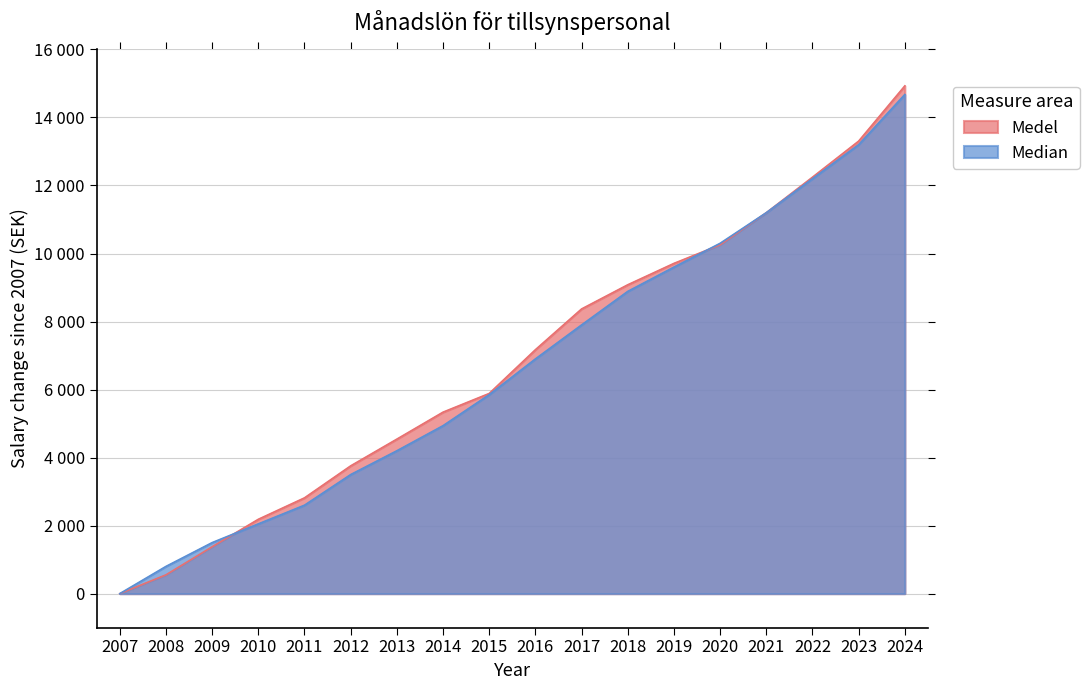

Reading left to right, list all the values displayed in this chart.

Medel: 0.0	552.1	1377.1	2185.4	2815.6	3756.4	4542.4	5335.3	5885.0	7171.0	8369.8	9080.5	9709.2	10255.3	11199.2	12243.9	13304.4	14928.6
Median: 0.0	800.0	1500.0	2050.0	2600.0	3500.0	4200.0	4937.5	5850.0	6900.0	7900.0	8886.0	9600.0	10300.0	11200.0	12200.0	13200.0	14675.0